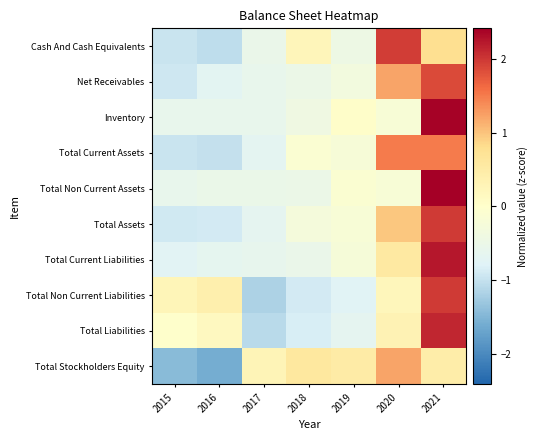

Rank the series by their maximum value, from highest to lowest.

Total Non Current Assets, Inventory, Total Current Liabilities, Total Liabilities, Total Non Current Liabilities, Total Assets, Cash And Cash Equivalents, Net Receivables, Total Current Assets, Total Stockholders Equity